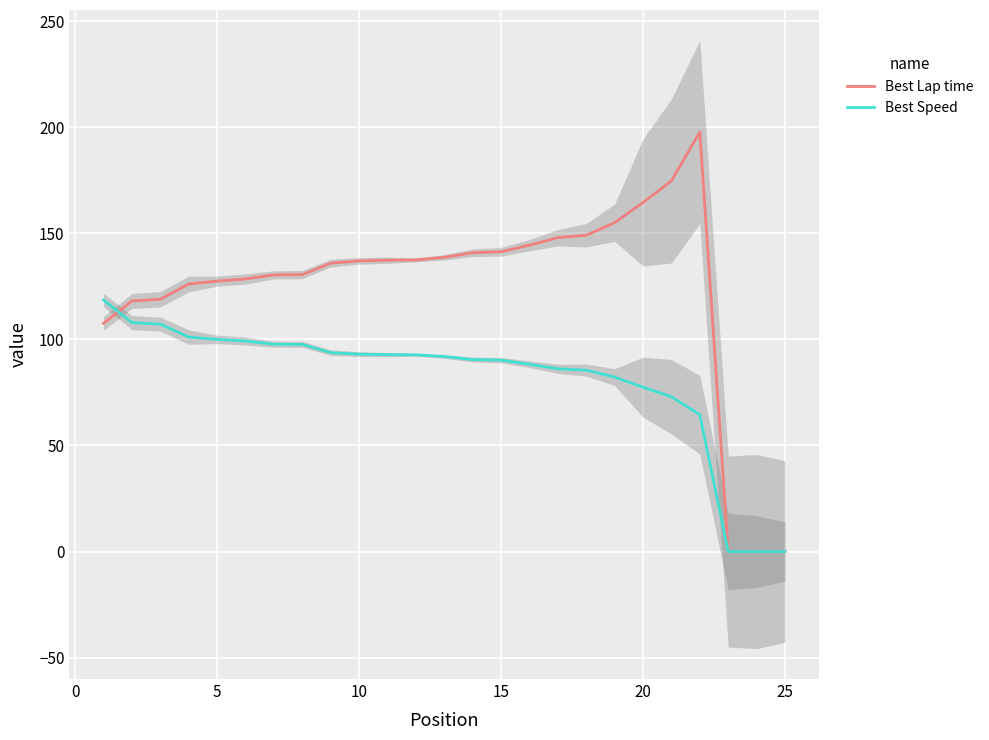

True or false: Best Speed has more than 1 points higher than both neighbors.

False